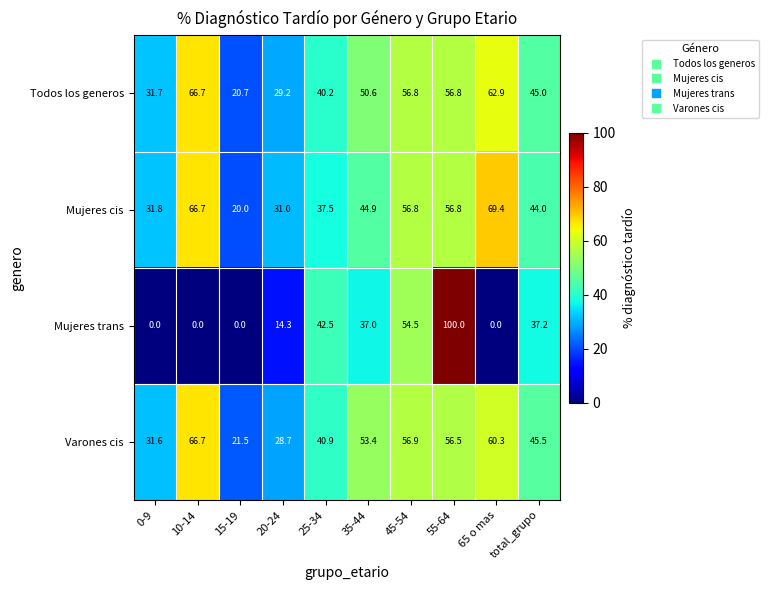

What is the approximate value of Mujeres cis at 25-34?

37.5